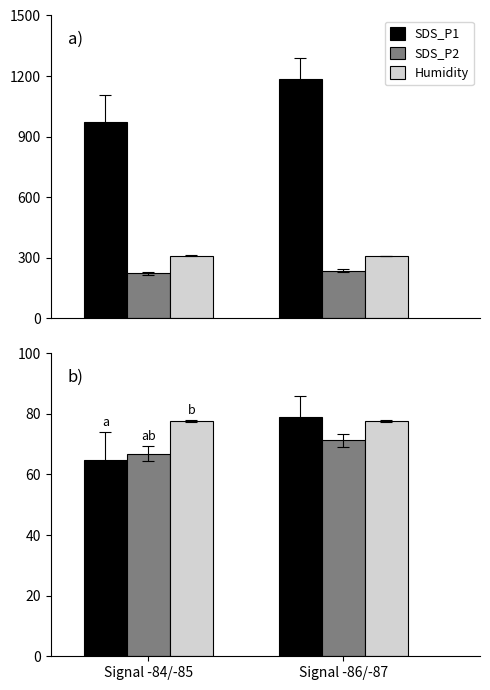

Which series has the widest spread of values?

SDS_P1